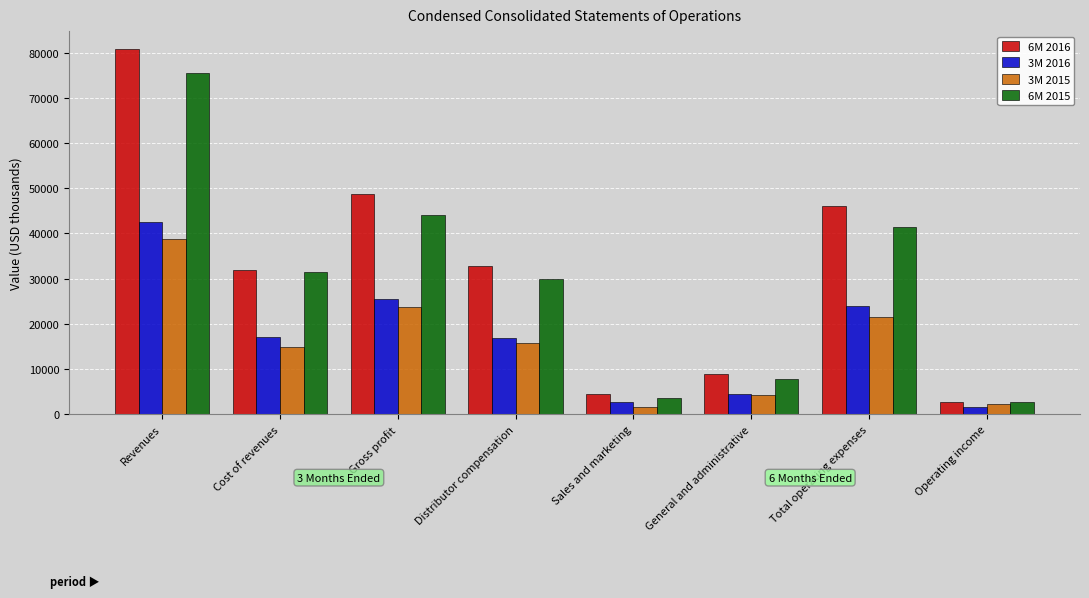

What is the sum of the 6M 2016 values at General and administrative and Cost of revenues?

40807